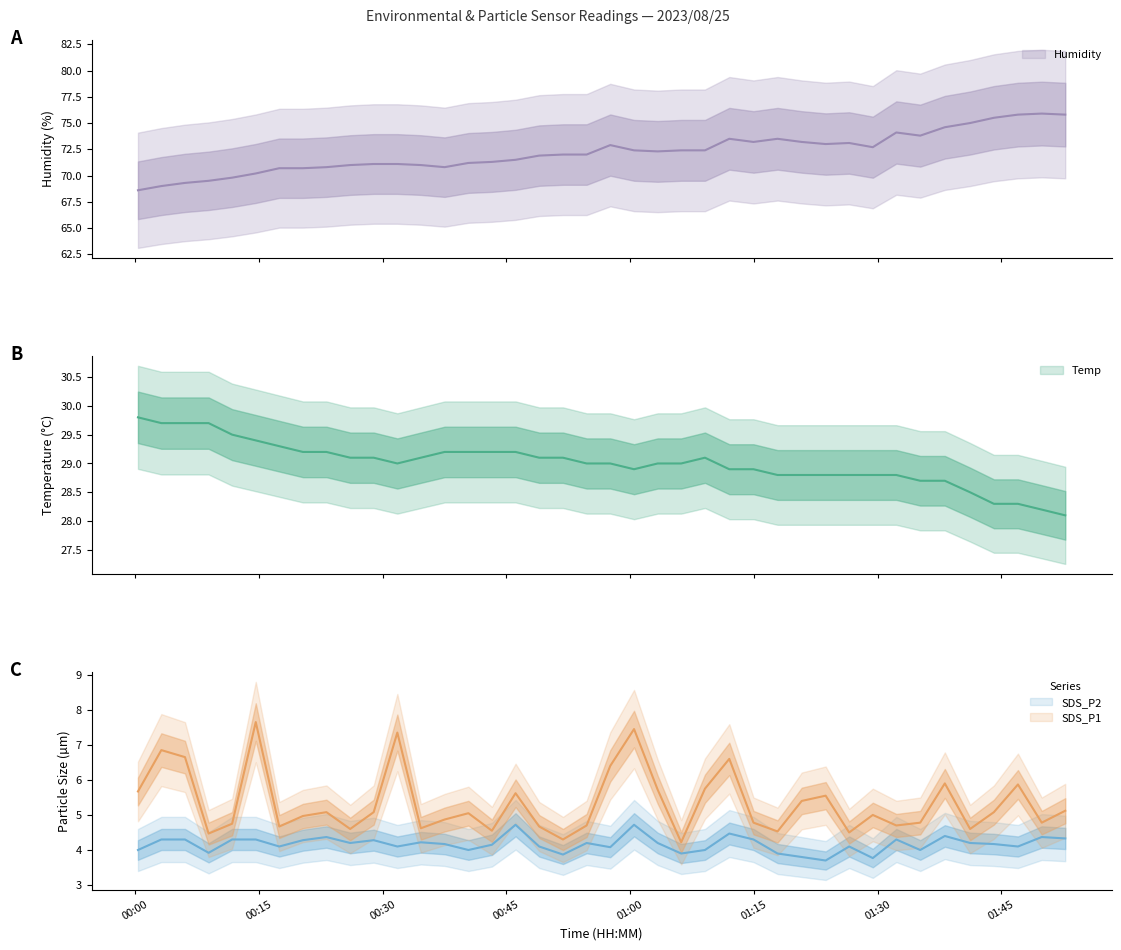

True or false: SDS_P1 and SDS_P2 cross at least once.

False